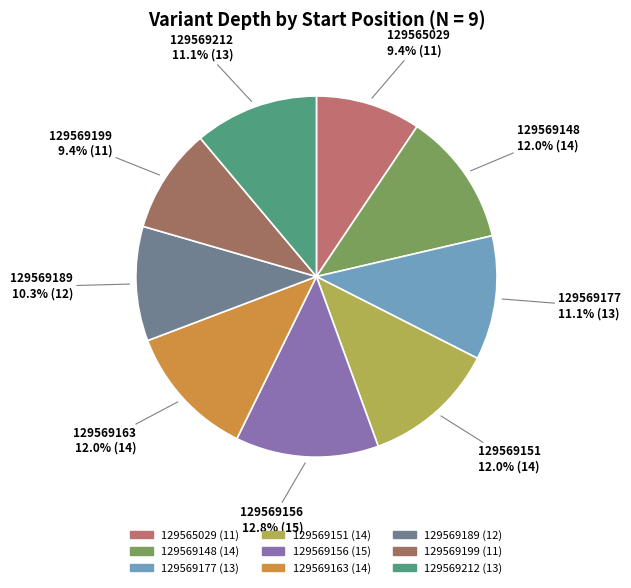

Does 129569199 represent more than half of the total?

No